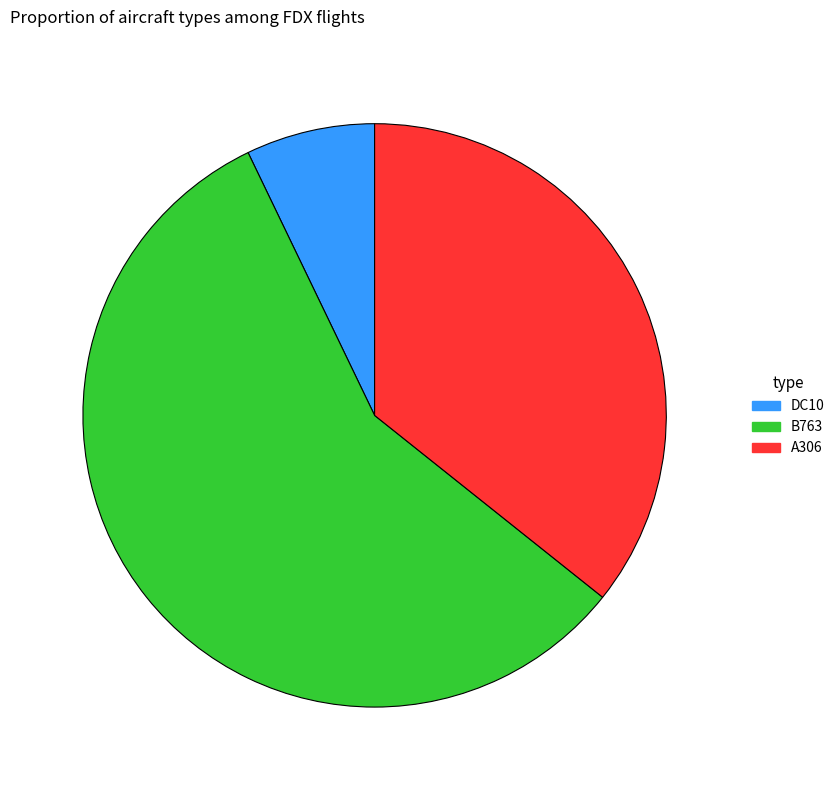

Does DC10 account for over 50% of the chart?

No